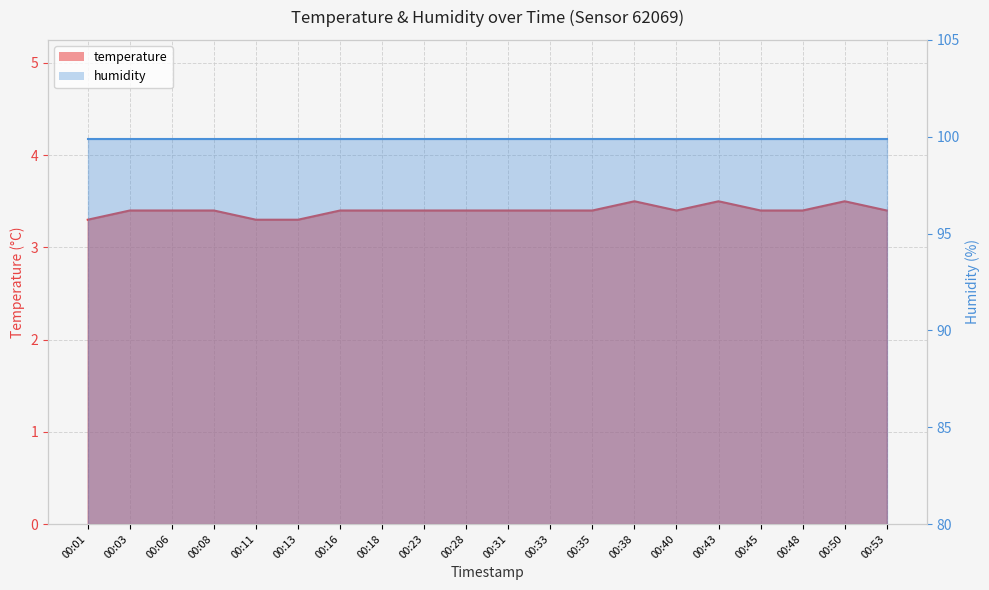

Reading left to right, extract all data points from this chart.

3.3	3.4	3.4	3.4	3.3	3.3	3.4	3.4	3.4	3.4	3.4	3.4	3.4	3.5	3.4	3.5	3.4	3.4	3.5	3.4